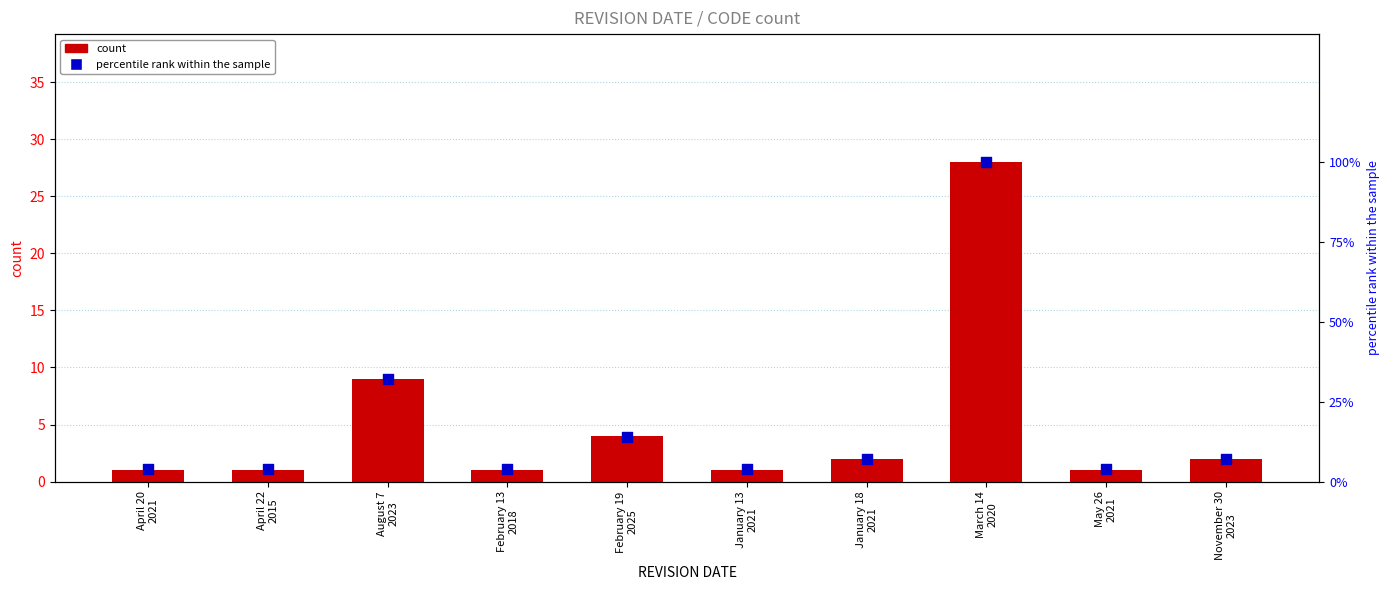

Which series has the largest total across all categories?

percentile rank within the sample